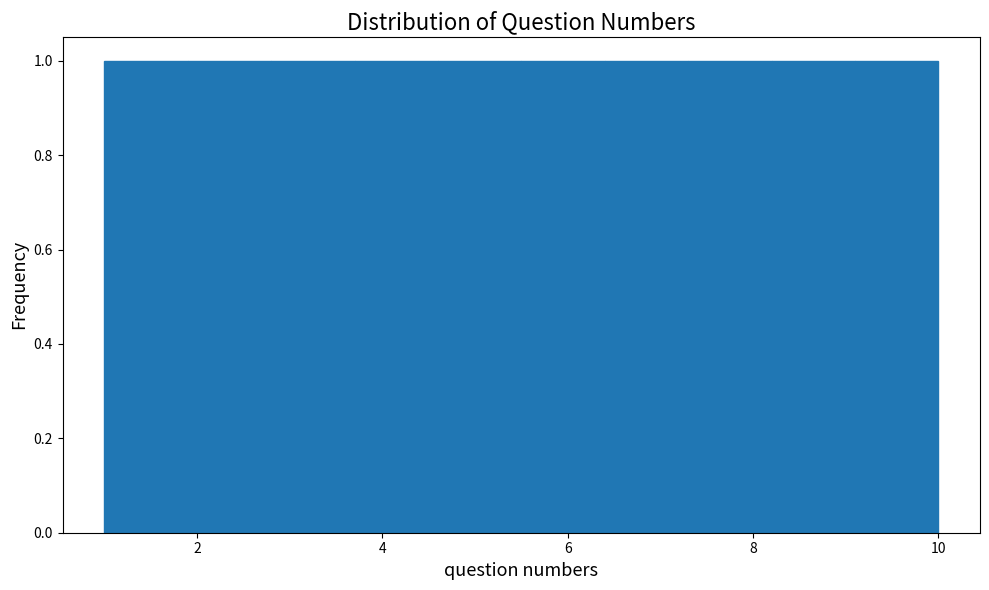

Reading left to right, list every bar in this chart as the range it spans on the x-axis followed by its height. Neither the bar edges nor the heights are printed on the chart, so give them approximately, as read against the axes.

1.0 to 1.9: 1
1.9 to 2.8: 1
2.8 to 3.7: 1
3.7 to 4.6: 1
4.6 to 5.5: 1
5.5 to 6.4: 1
6.4 to 7.3: 1
7.3 to 8.2: 1
8.2 to 9.1: 1
9.1 to 10.0: 1